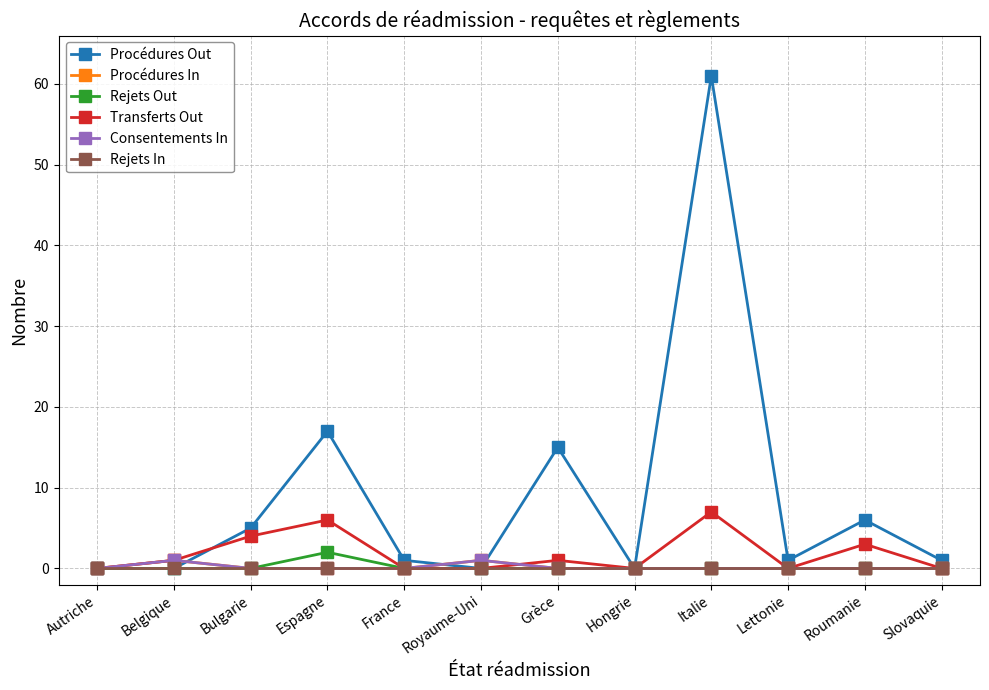

Which category has the highest value across all series?

Italie